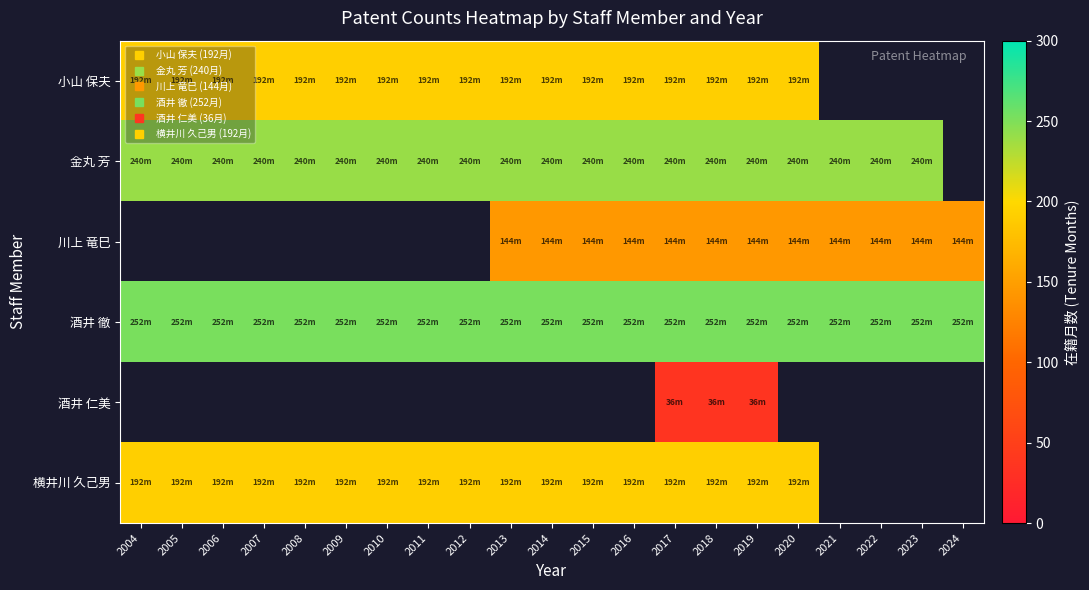

The value of 小山 保夫 at 2013 is 342.3. True or false?

False